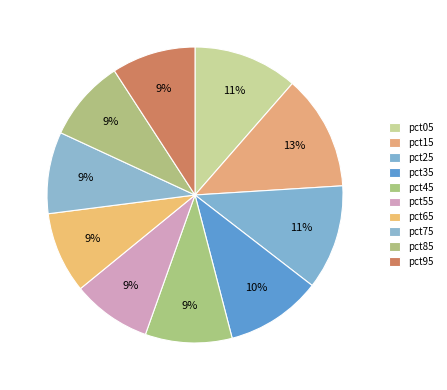

How many slices are in this pie chart?

10